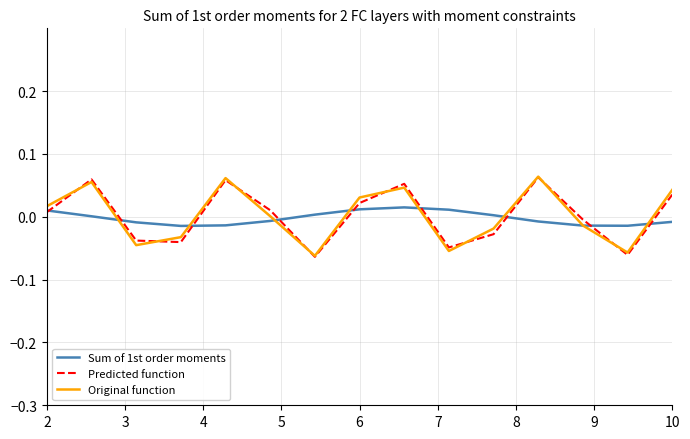

How many lines are shown in the chart?

3